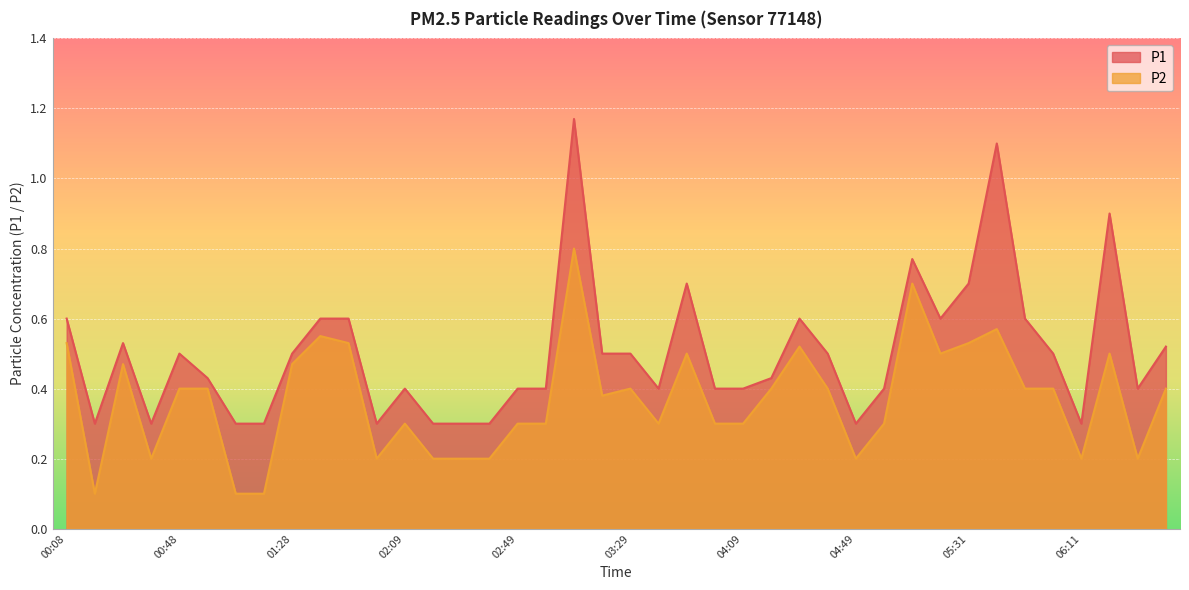

Which series changed the most between 02:49 and 05:41?

P1